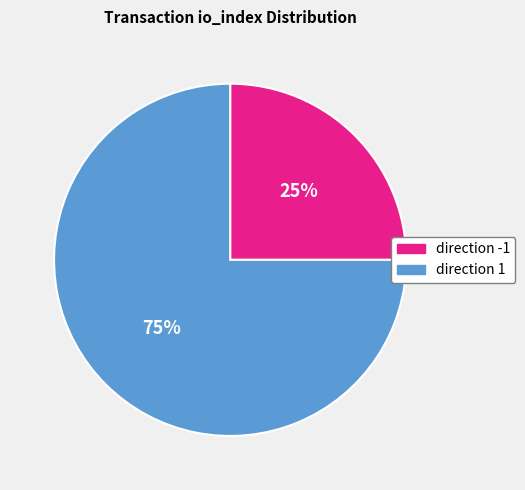

Is it true that direction 1 is 75% of the pie?

True